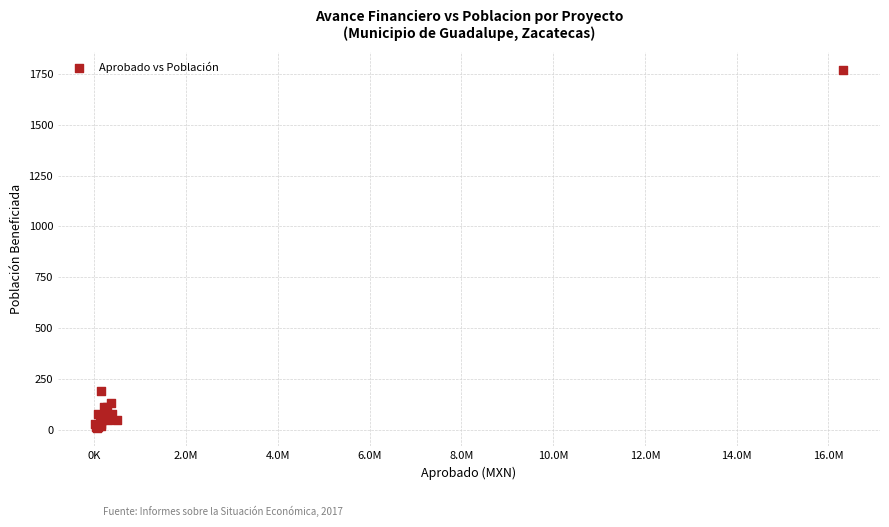

What Y value in the scatter plot is closest to 888?

189